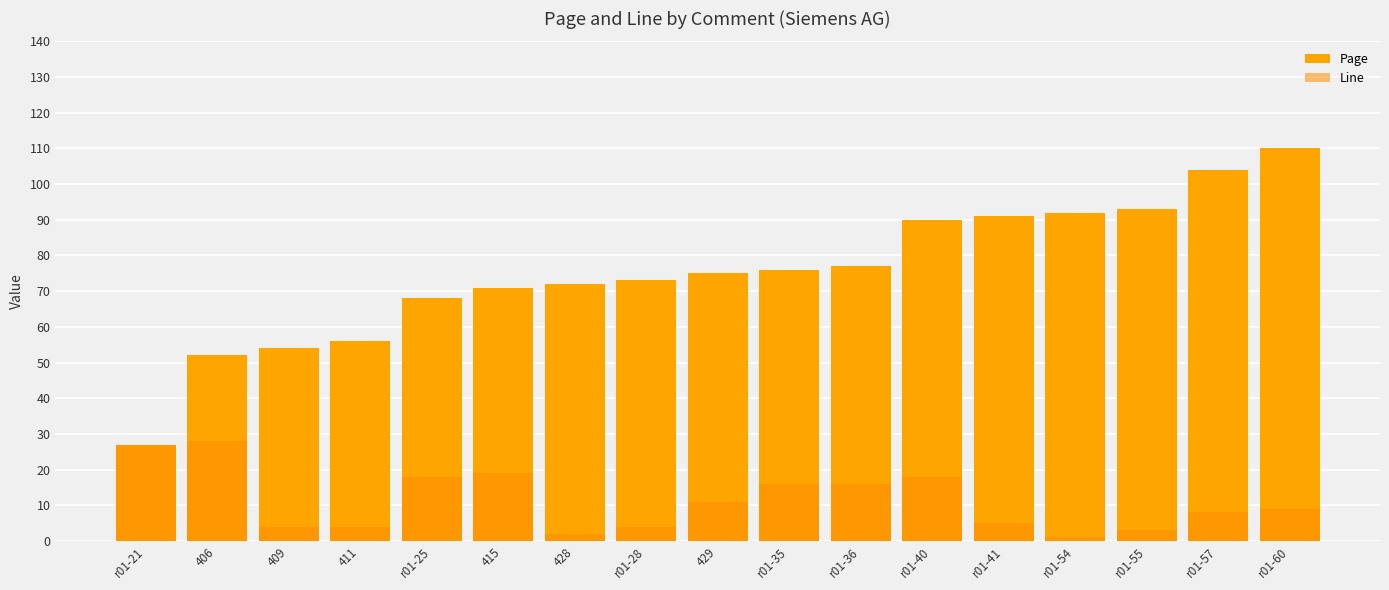

The Page series shows 50 at r01-54. True or false?

False